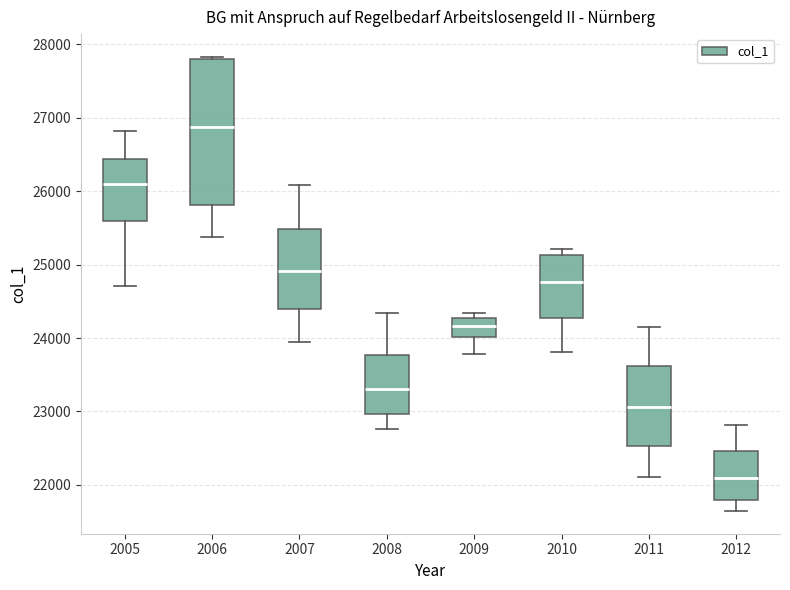

Reading left to right, read every box against the y-axis: the position of its median line, the range the box covers, and the ends of its whiskers. The values are not printed on the chart, so give them approximately, as read against the axis.

2005: median 26100, box 25600 to 26400, whiskers 24700 to 26800
2006: median 26900, box 25800 to 27800, whiskers 25400 to 27800 (just above the box's upper edge)
2007: median 24900, box 24400 to 25500, whiskers 23900 to 26100
2008: median 23300, box 23000 to 23800, whiskers 22800 to 24300
2009: median 24200, box 24000 to 24300, whiskers 23800 to 24300 (just above the box's upper edge)
2010: median 24800, box 24300 to 25100, whiskers 23800 to 25200
2011: median 23100, box 22500 to 23600, whiskers 22100 to 24100
2012: median 22100, box 21800 to 22500, whiskers 21600 to 22800